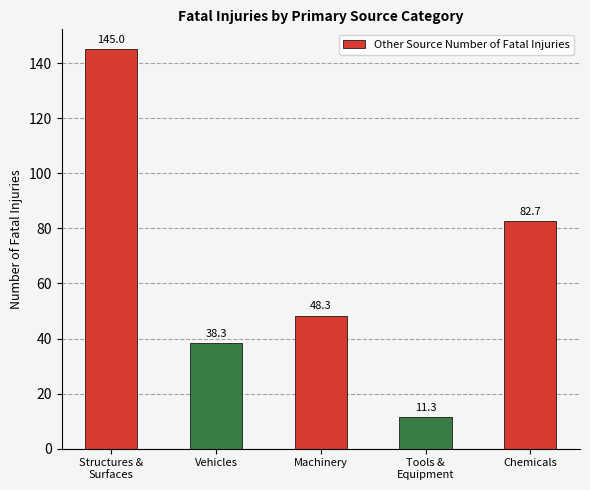

List the labels in order of value, largest first.

Structures &
Surfaces, Chemicals, Machinery, Vehicles, Tools &
Equipment